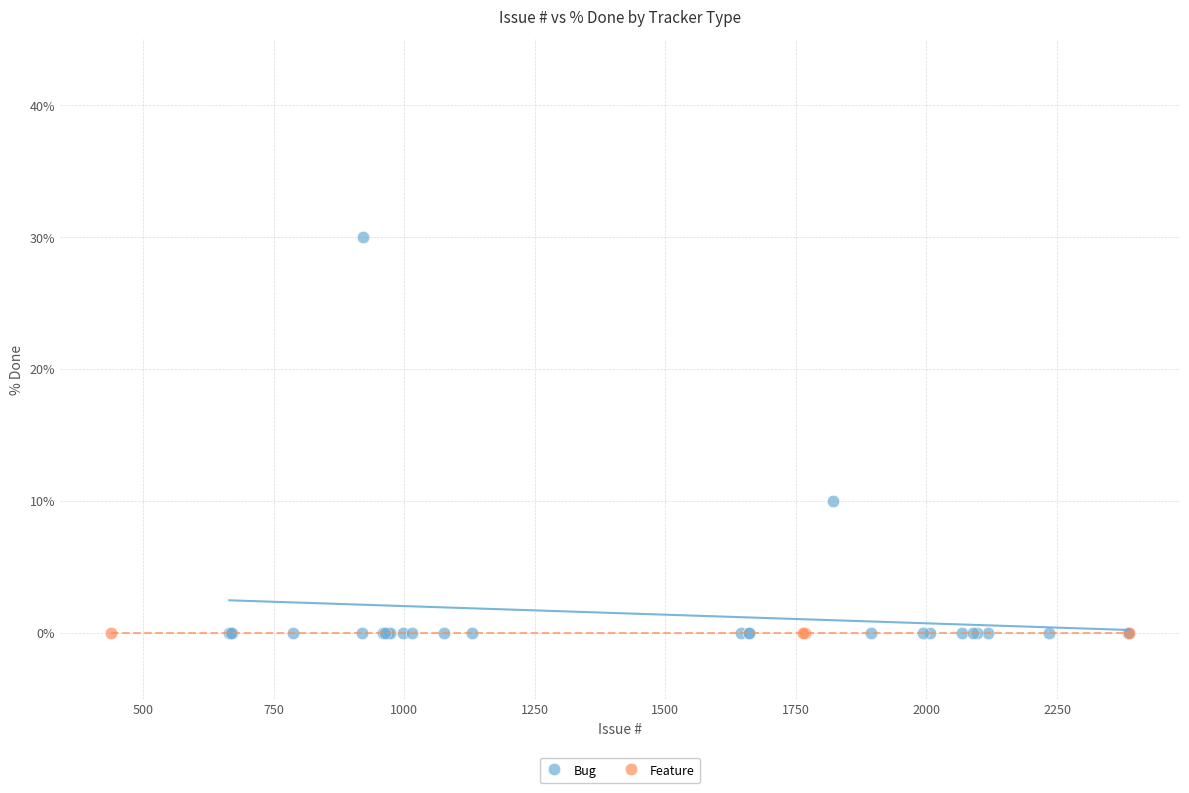

Which series contains the highest Y value?

Bug